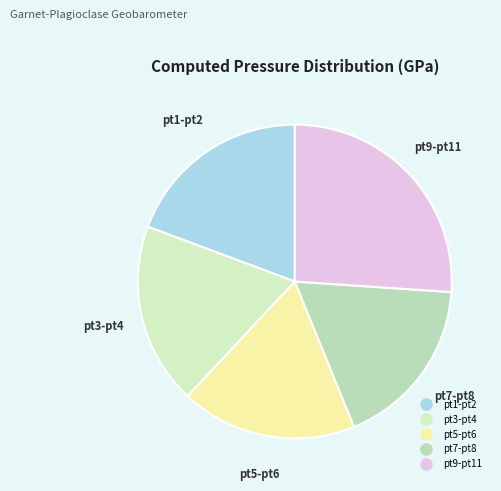

How many segments does this pie chart have?

5